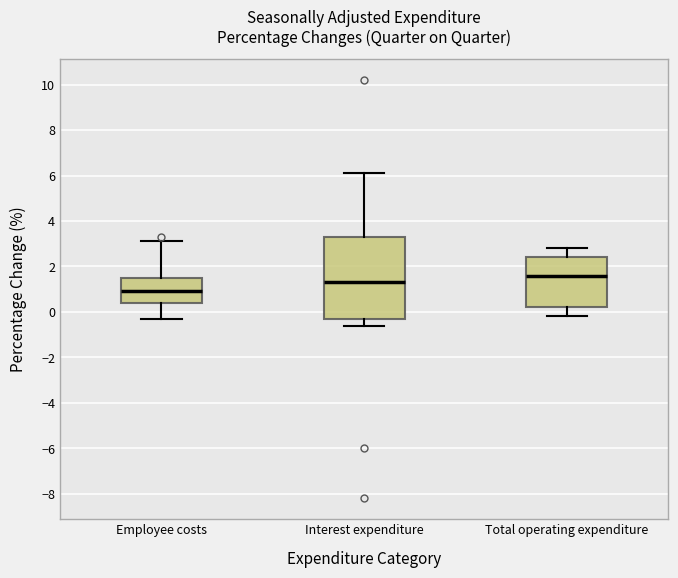

Reading left to right, read every box against the y-axis: the position of its median line, the range the box covers, and the ends of its whiskers. The values are not printed on the chart, so give them approximately, as read against the axis.

Employee costs: median 1.0, box 0.4 to 1.6, whiskers -0.2 to 3.2
Interest expenditure: median 1.4, box -0.2 to 3.4, whiskers -0.6 to 6.2
Total operating expenditure: median 1.6, box 0.2 to 2.4, whiskers -0.2 to 2.8